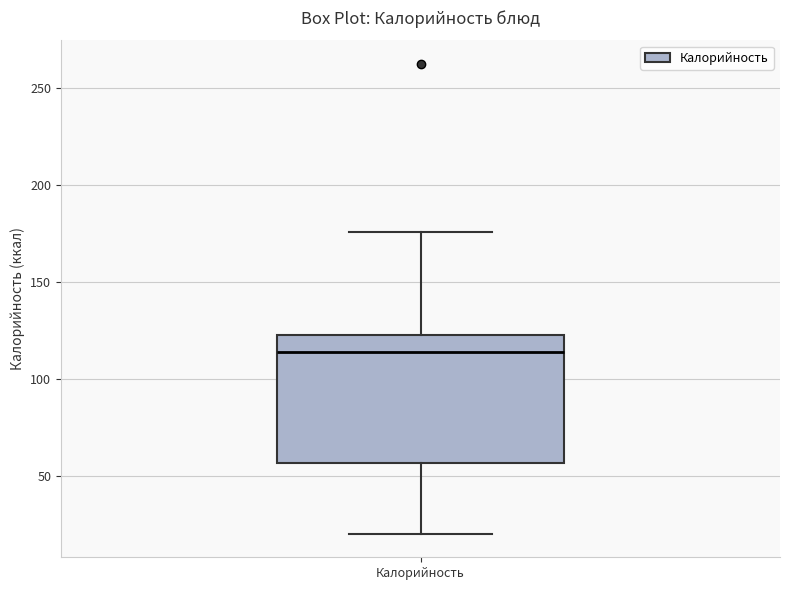

Transcribe this box plot: give where the median line is, the range the box spans, and where the two whiskers end, as read against the y-axis. The values are not printed on the chart, so give them approximately, as read against the axis.

median 115, box 55 to 120, whiskers 20 to 175